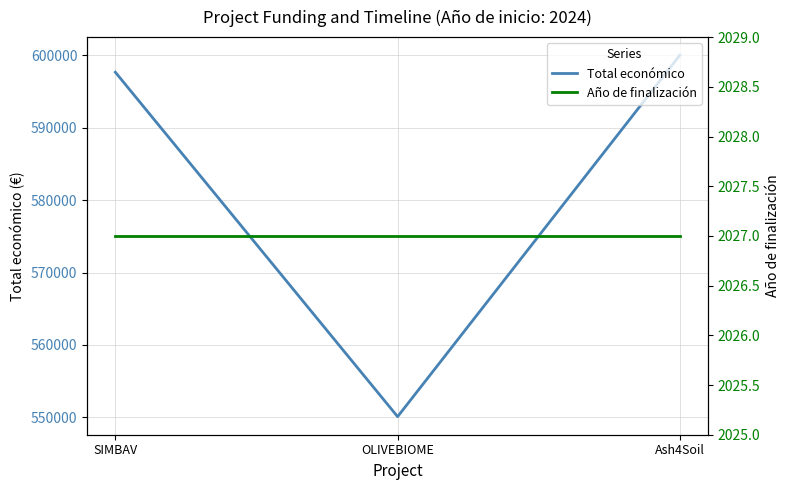

What is the label of the 1st point from the right?

Ash4Soil